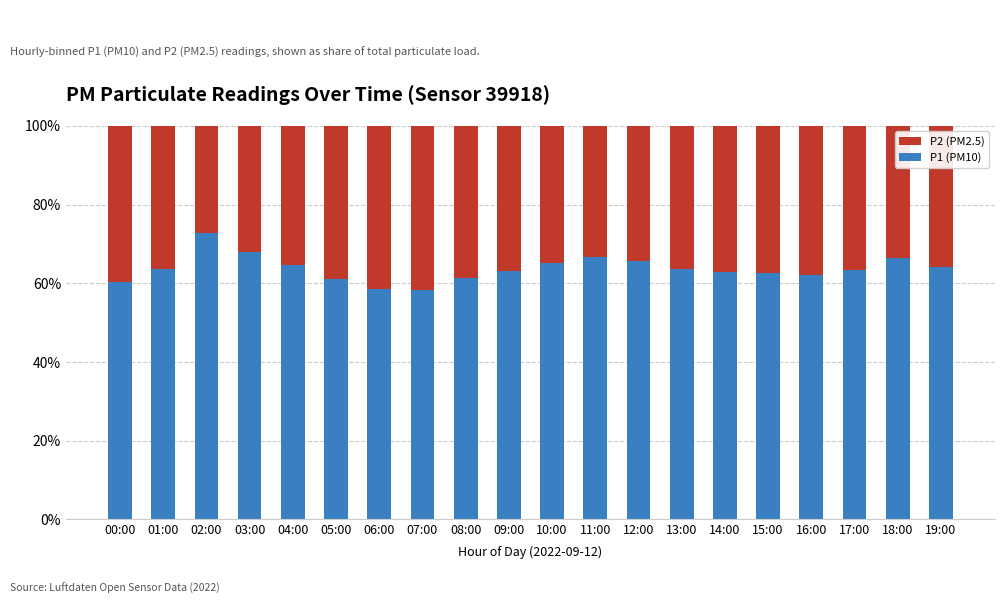

Are the bars horizontal?

No